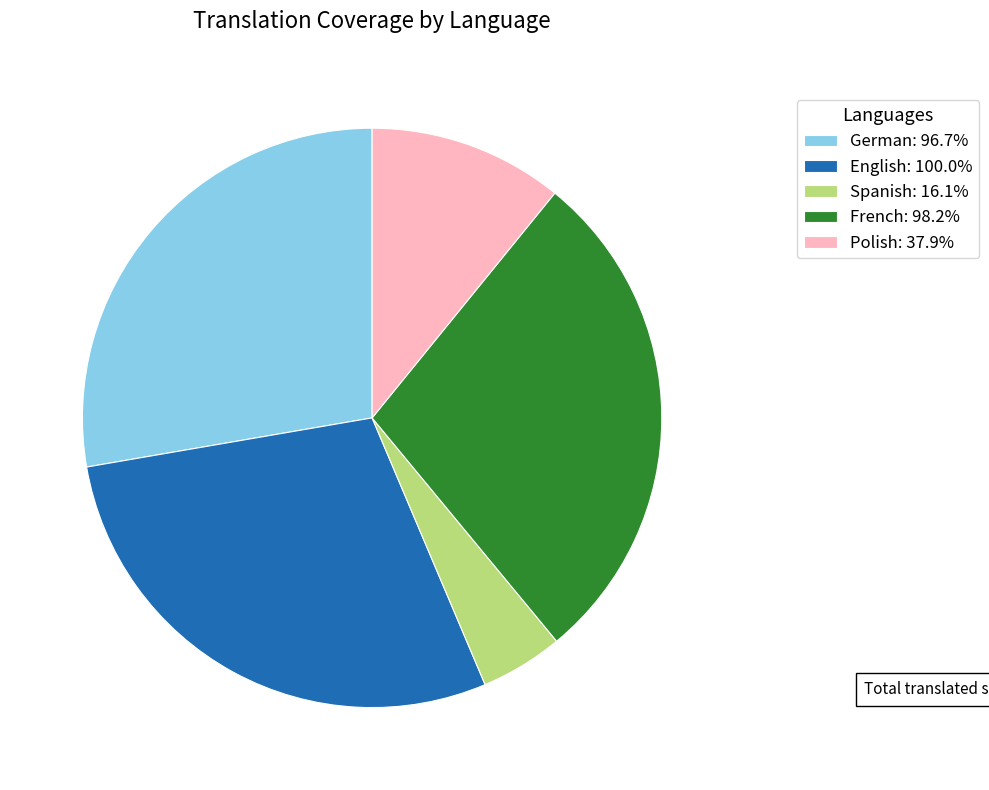

Is Spanish: 16.1% the majority of the pie?

No